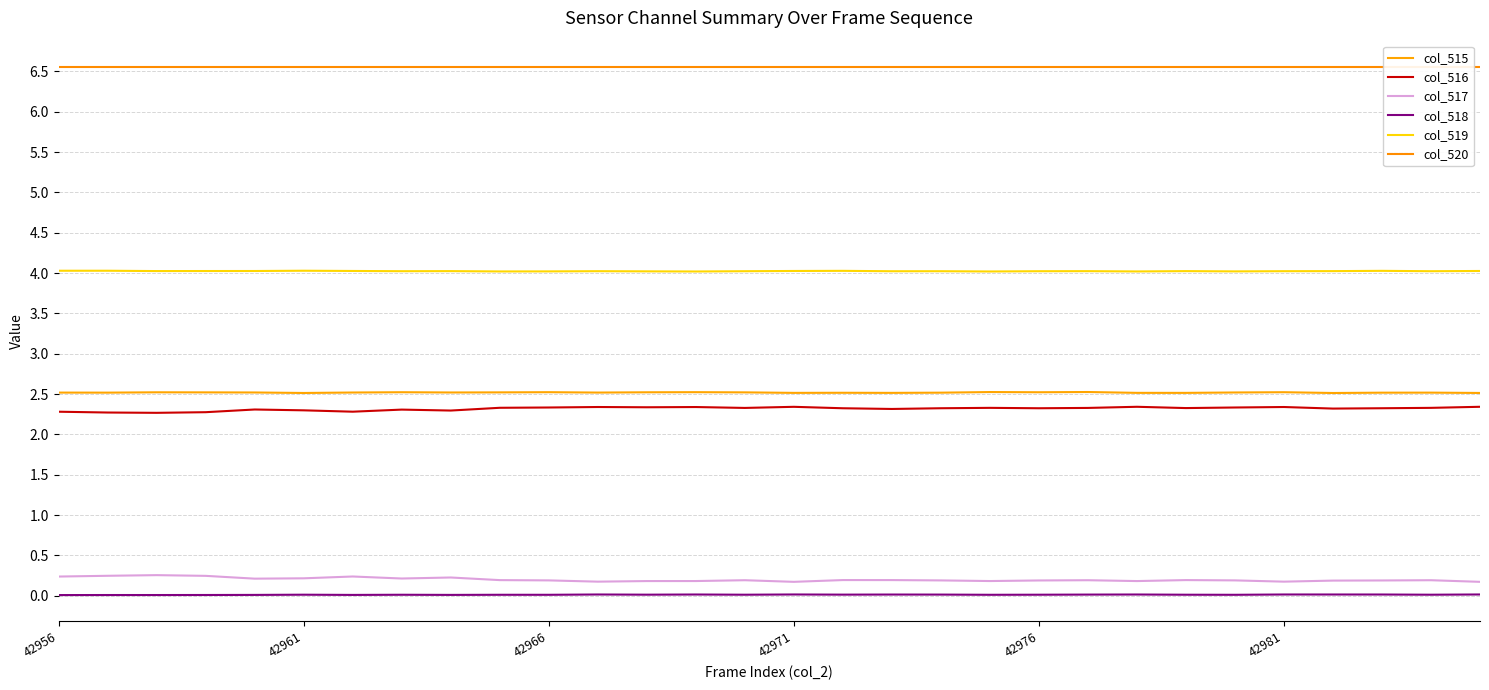

What is the value of the col_520 point at the 6th from the left?

6.6